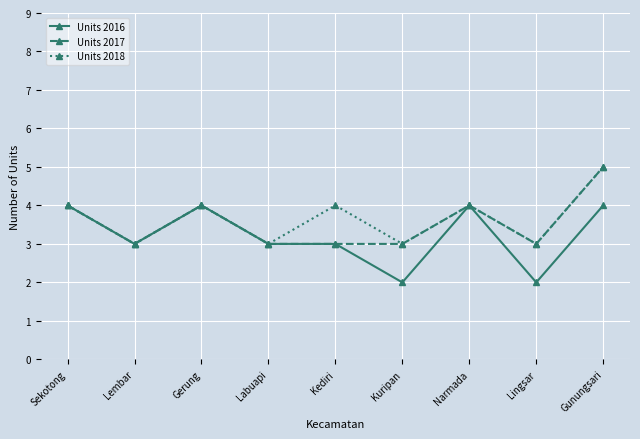

How many data points in Units 2018 are less than 4?

4